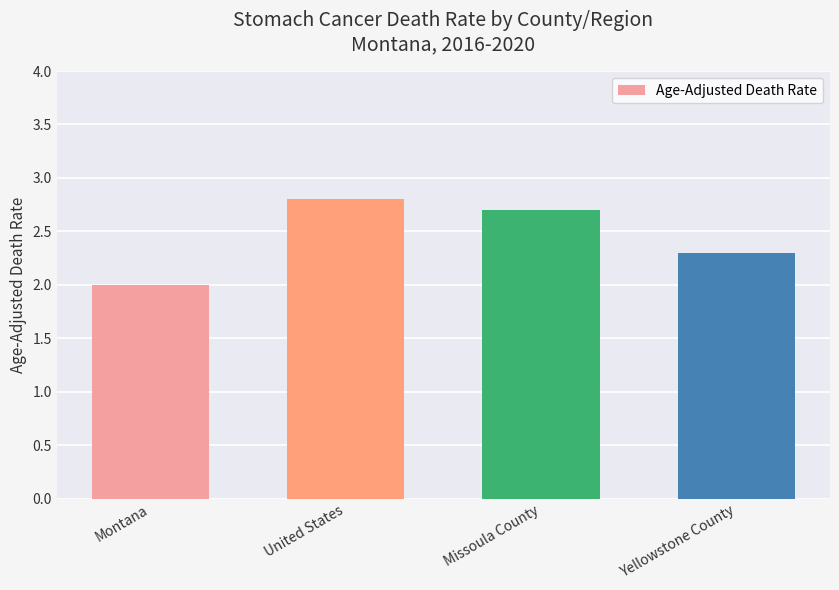

Are the bars horizontal?

No